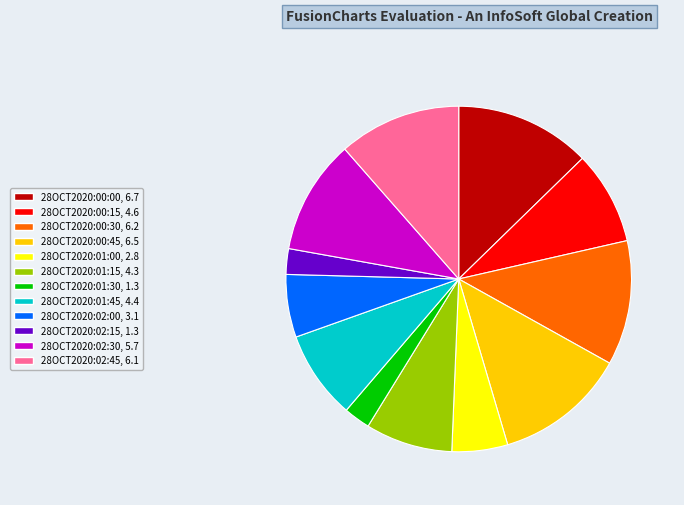

Is there a majority slice in this chart?

No